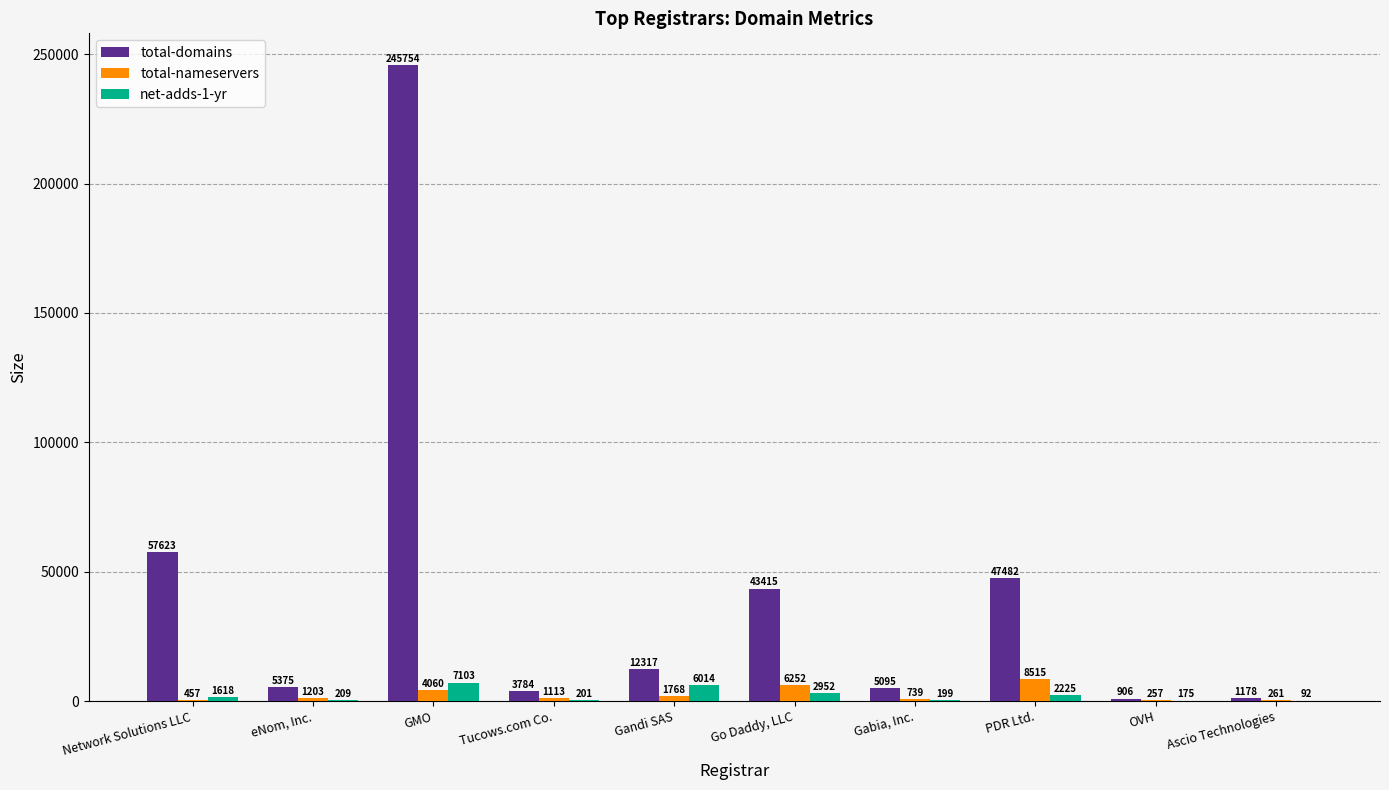

Which series changed the most between Tucows.com Co. and Gabia, Inc.?

total-domains